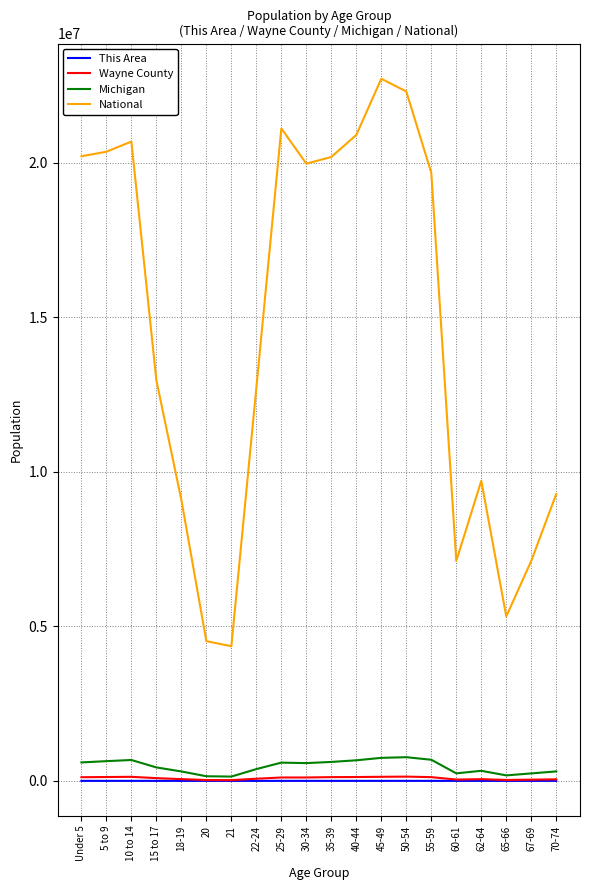

True or false: Wayne County and National intersect in this chart.

False